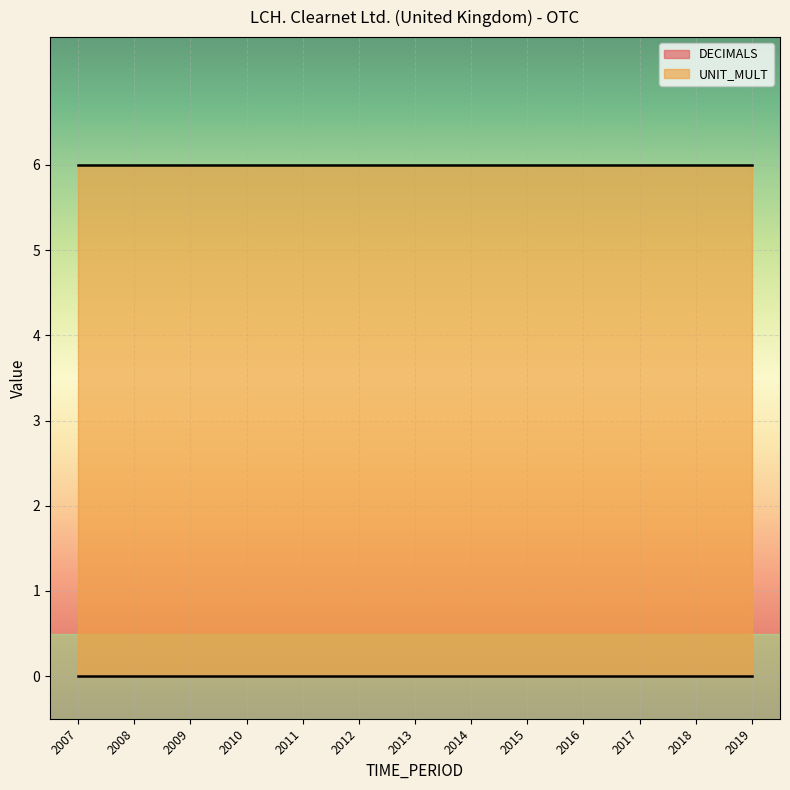

What is the total value across all series at 2019?

6